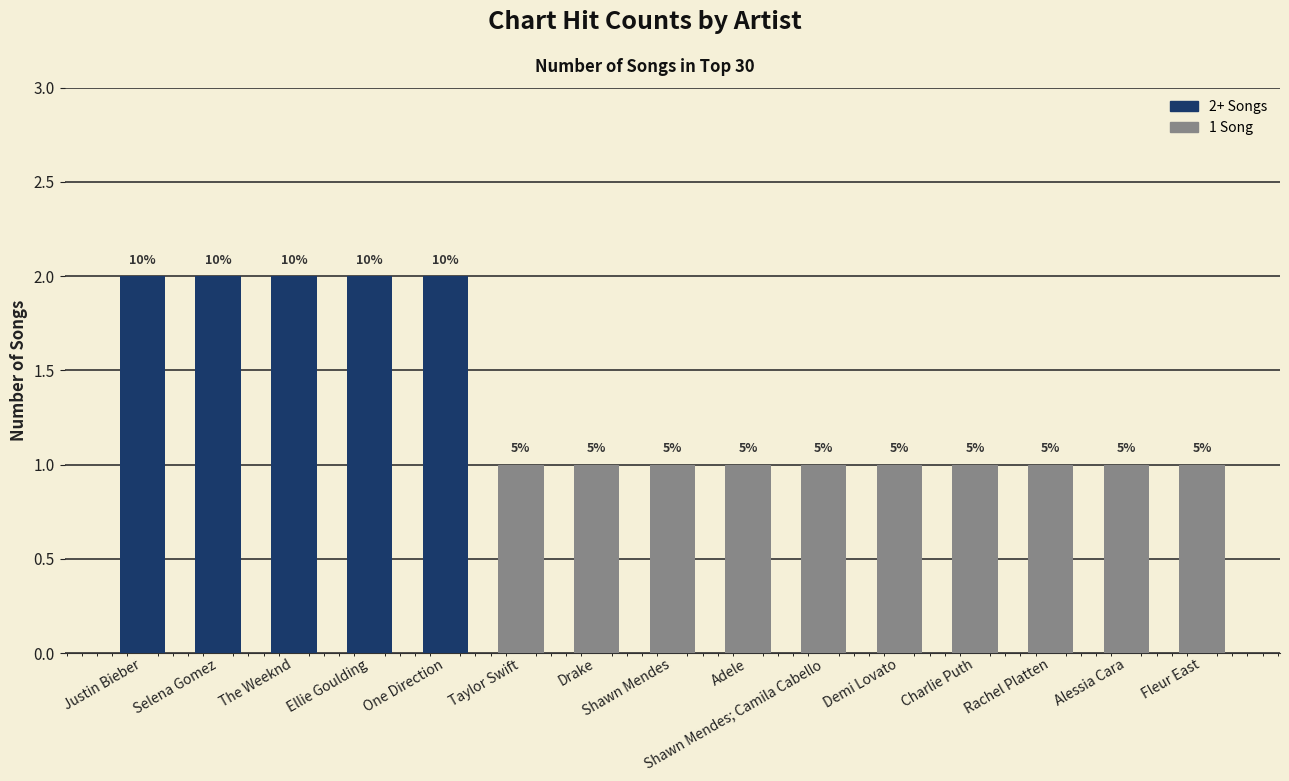

How many bars are there in total?

15